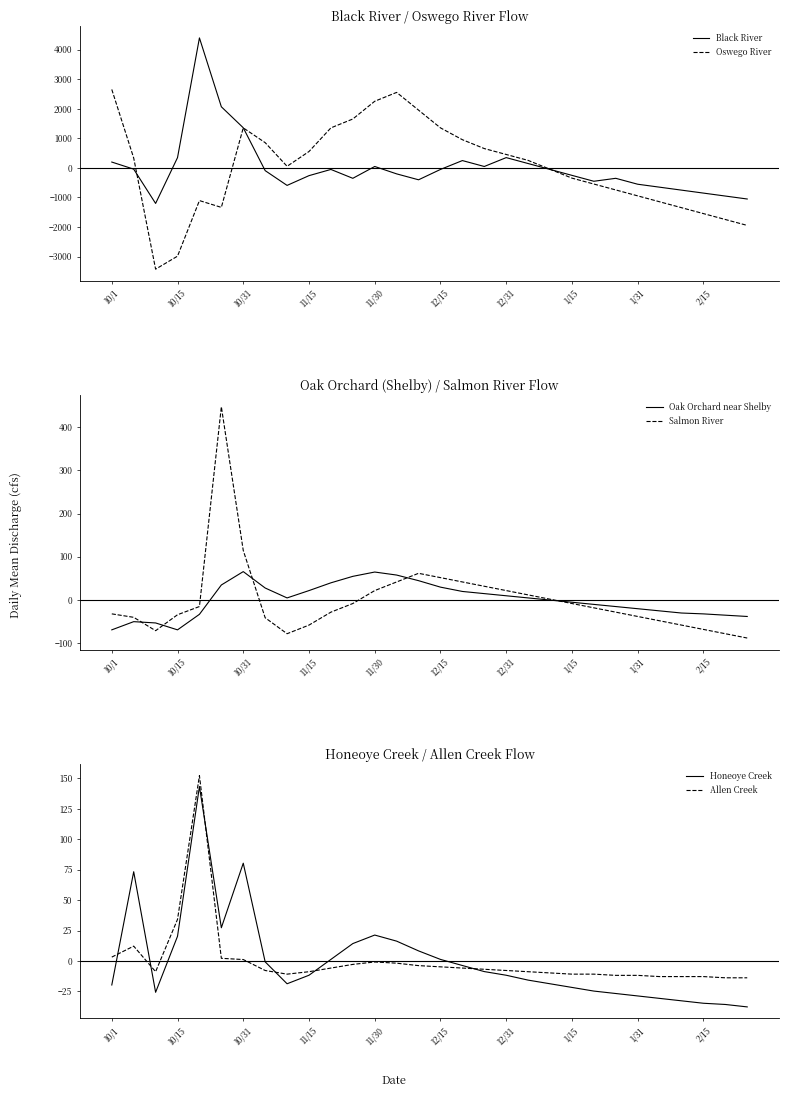

Is it true that Oak Orchard near Shelby equals 21.5 at 11/15?

True